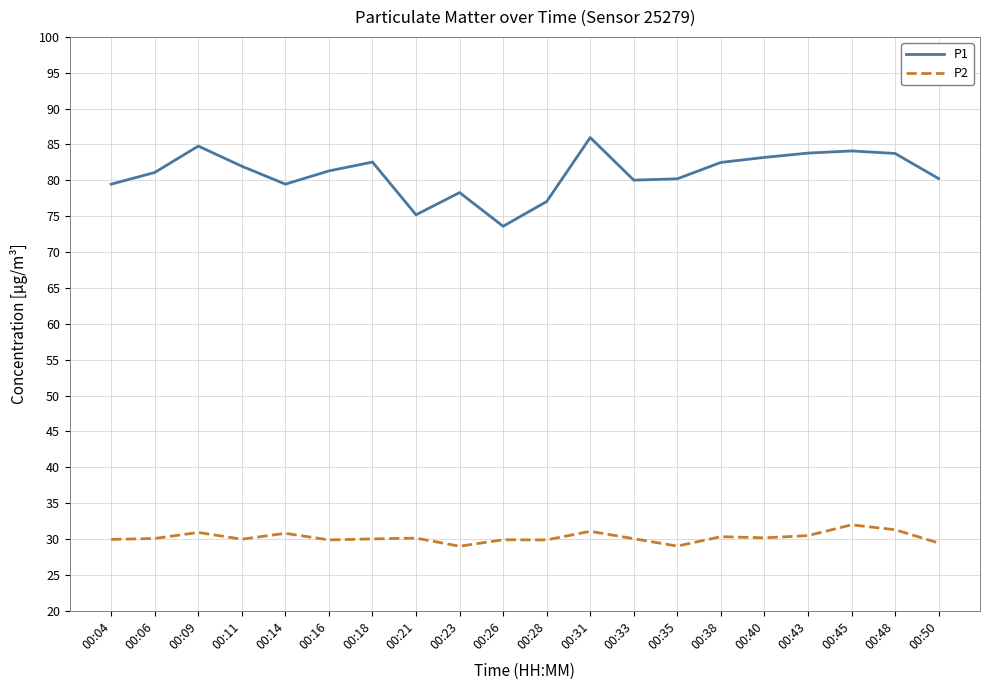

List the series in order of their overall mean, highest first.

P1, P2